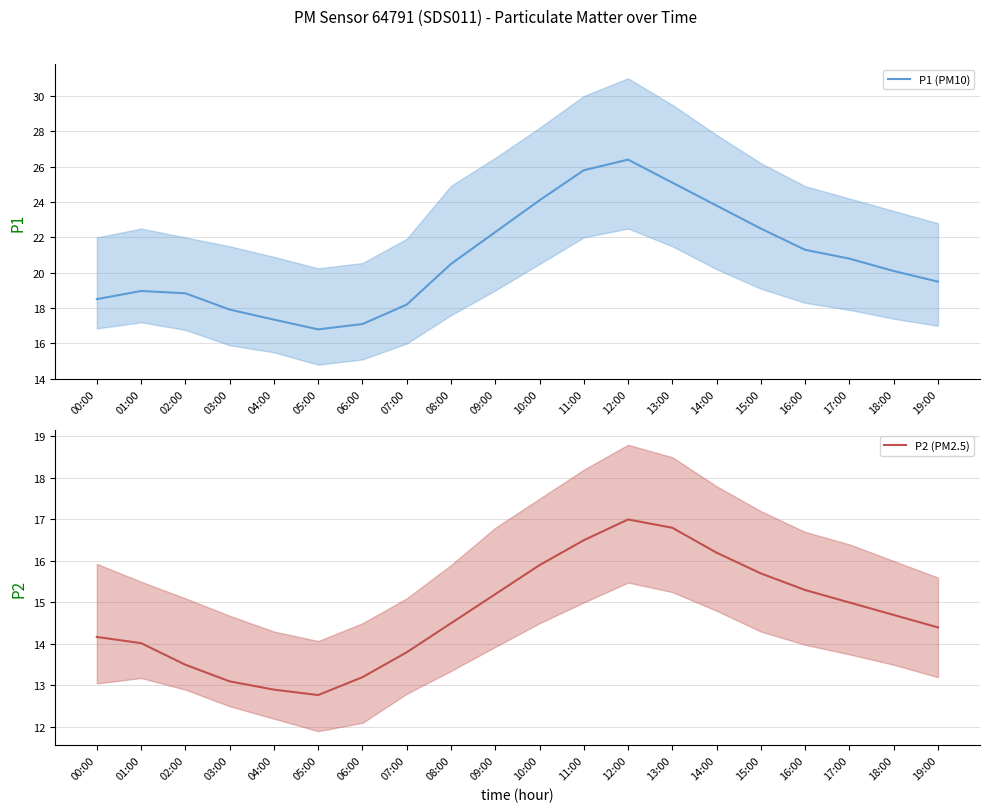

How many interior local peaks does the P1 (PM10) series have?

2